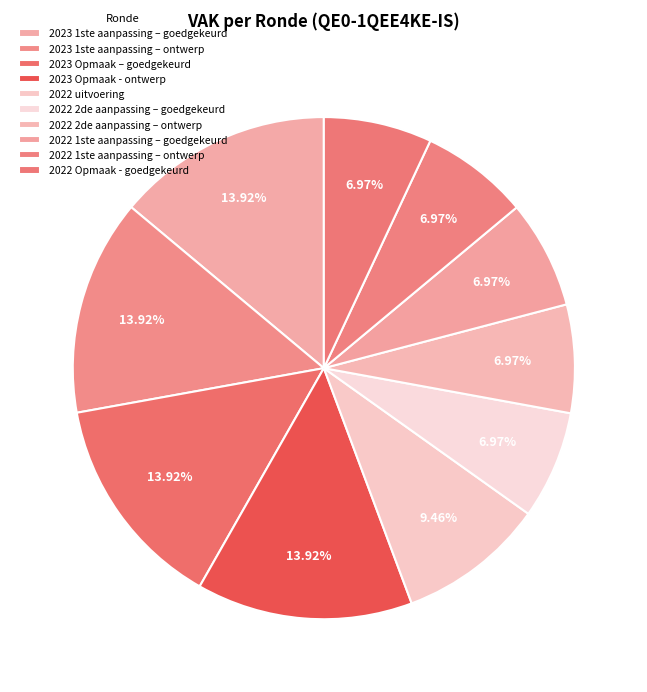

What is the change in value from 2023 Opmaak – goedgekeurd to 2022 uitvoering?

-2510